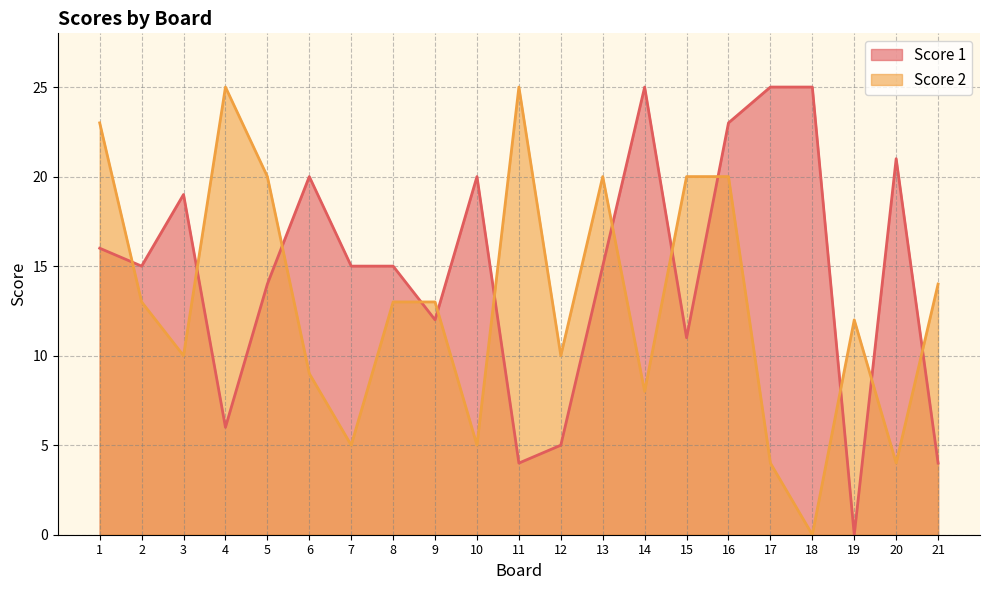

Where do Score 1 and Score 2 first cross each other?

1 and 2